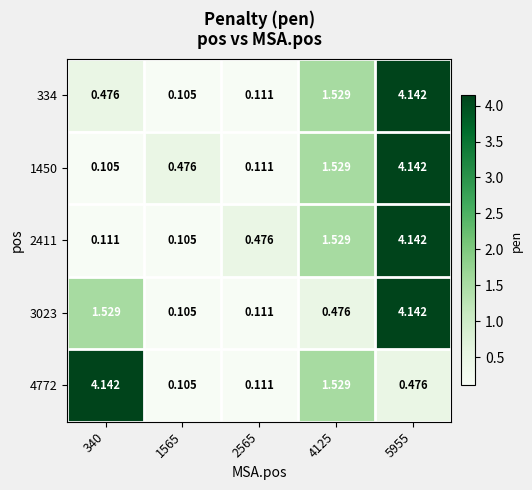

Reading left to right, extract all data points from this chart.

334: 340=0.5	1565=0.1	2565=0.1	4125=1.5	5955=4.1
1450: 340=0.1	1565=0.5	2565=0.1	4125=1.5	5955=4.1
2411: 340=0.1	1565=0.1	2565=0.5	4125=1.5	5955=4.1
3023: 340=1.5	1565=0.1	2565=0.1	4125=0.5	5955=4.1
4772: 340=4.1	1565=0.1	2565=0.1	4125=1.5	5955=0.5